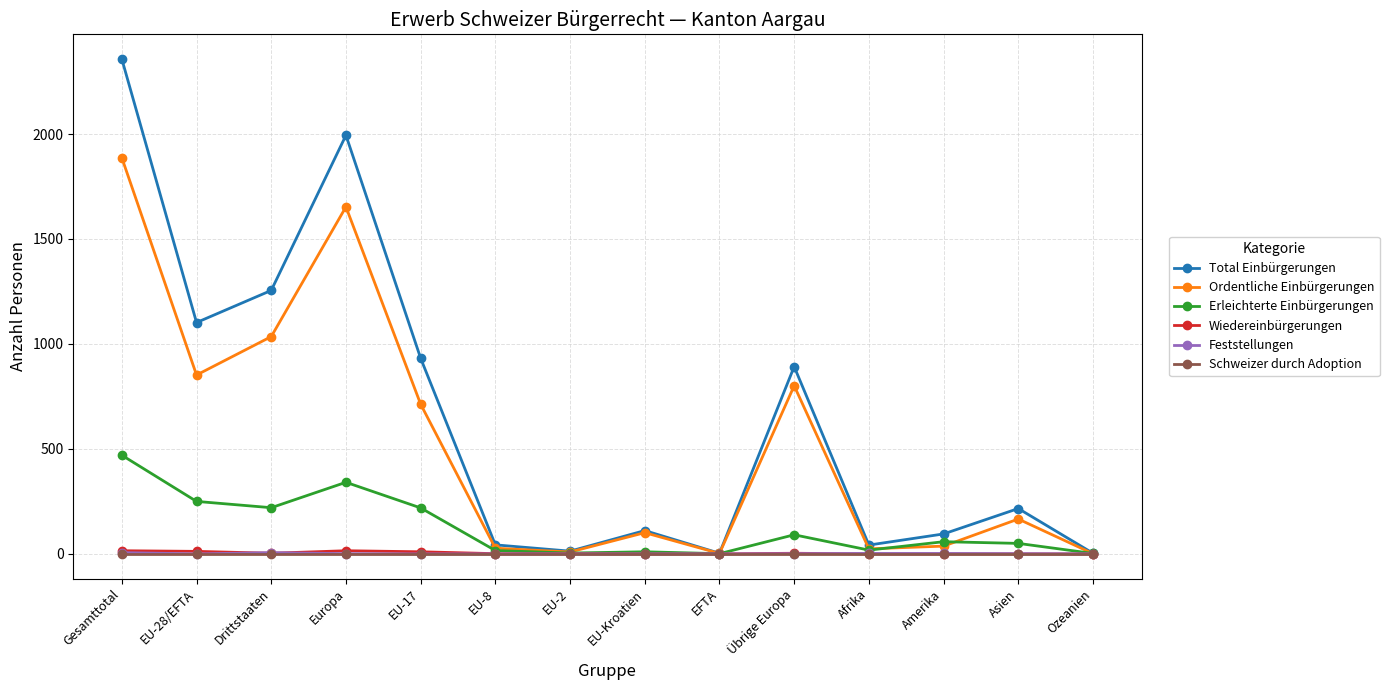

Where is the first local minimum for Ordentliche Einbürgerungen?

EU-28/EFTA